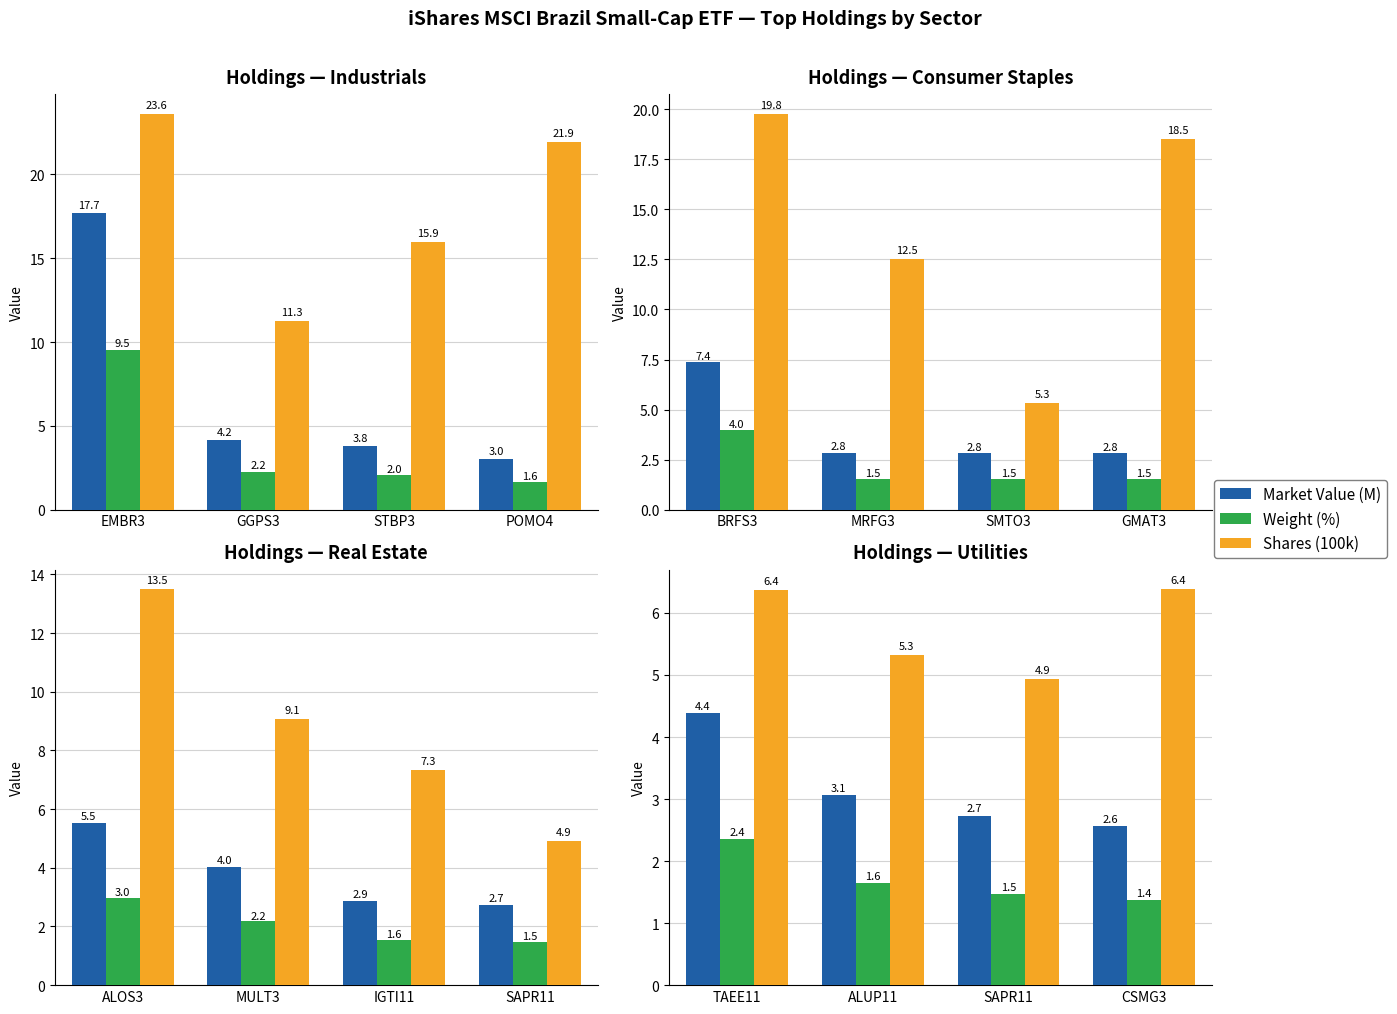

Rank the categories by Market Value (M) value from highest to lowest.

TAEE11, ALUP11, SAPR11, CSMG3